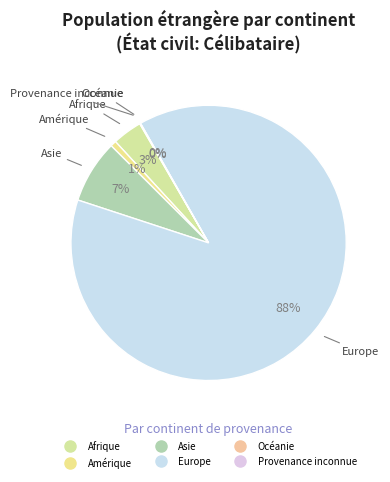

To the nearest percent, what is the average slice percentage?

17%